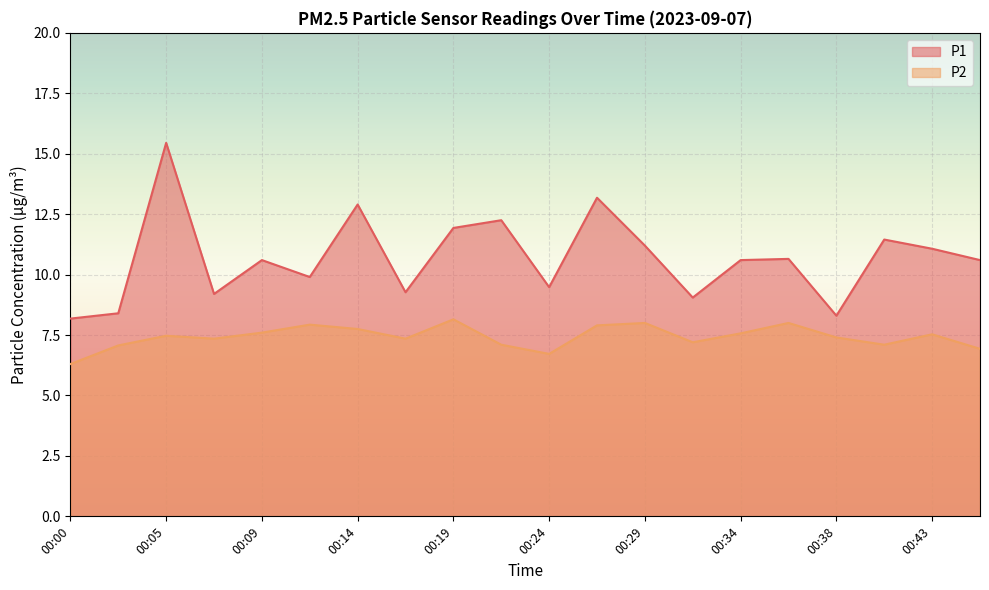

What is the value of the P1 point at the 19th from the left?

11.1